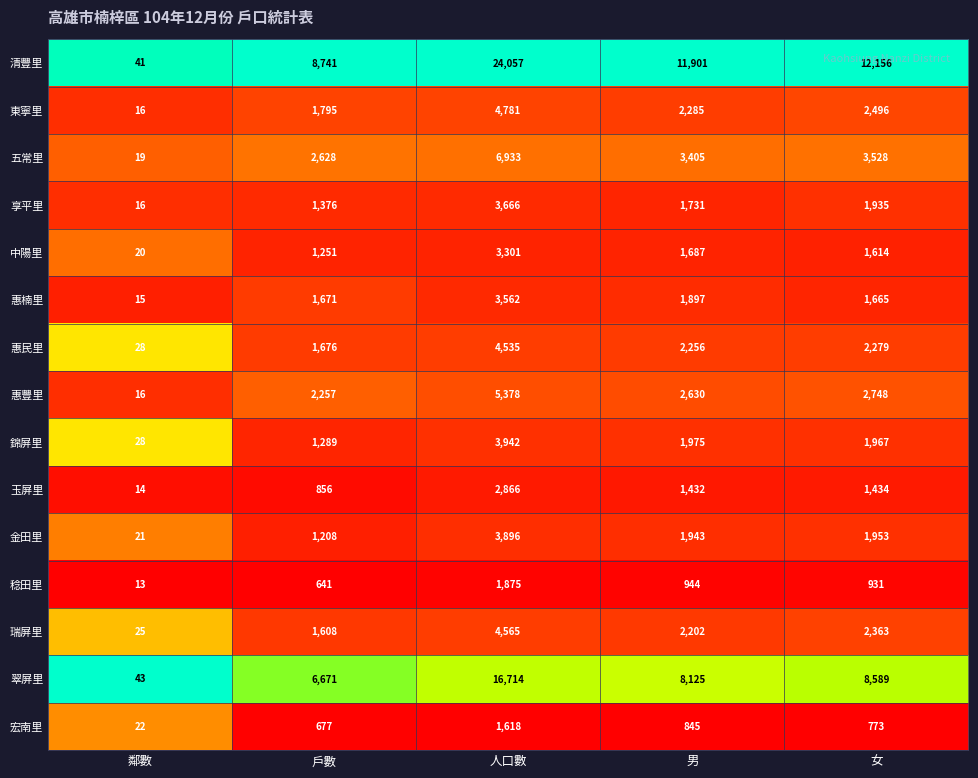

Is it true that 金田里 equals 550 at 戶數?

False